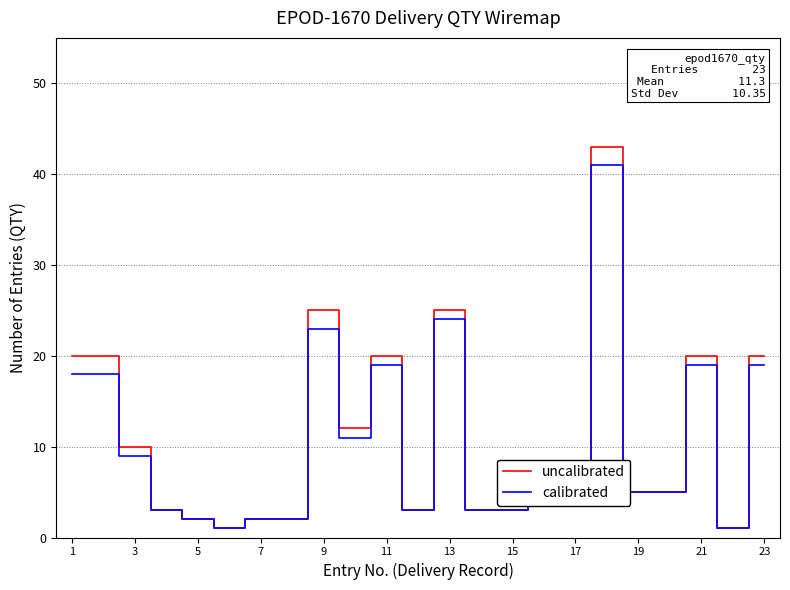

Which series has the largest range (max minus min)?

uncalibrated